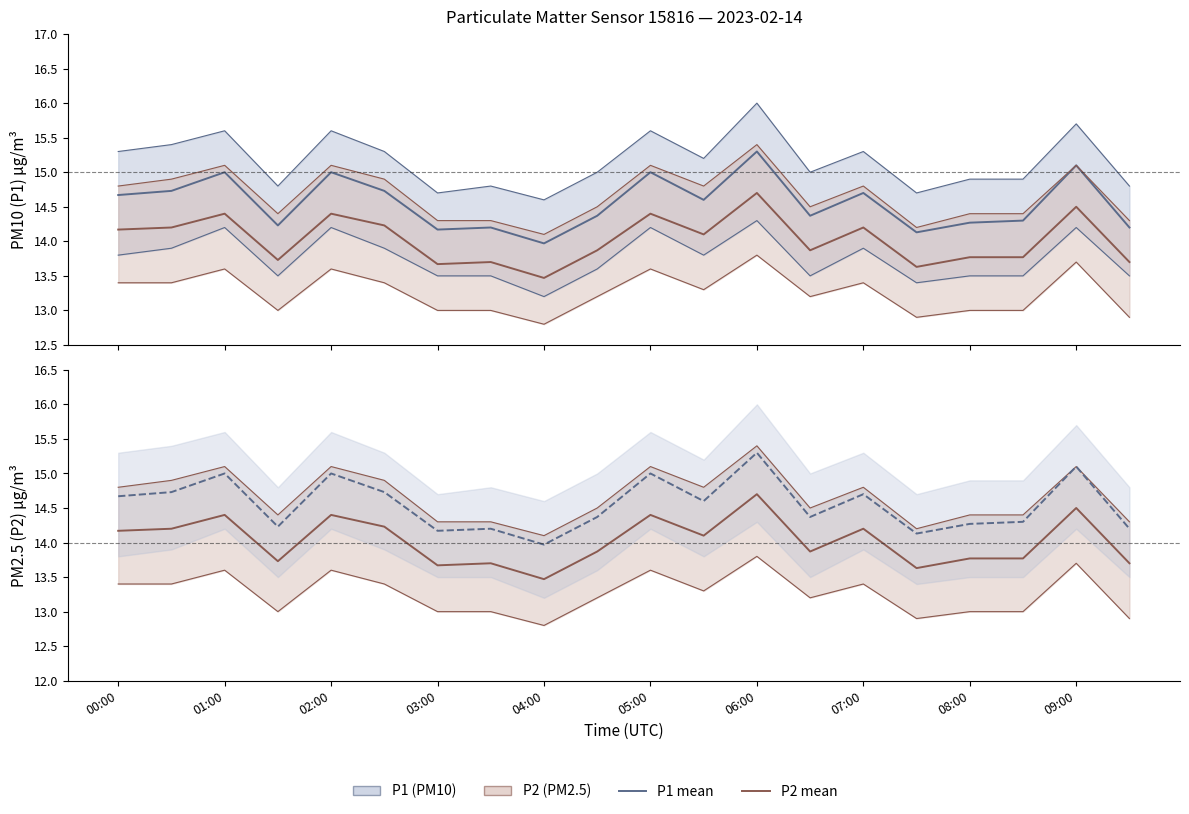

What is the difference between the highest and lowest values at 04:00?

1.8